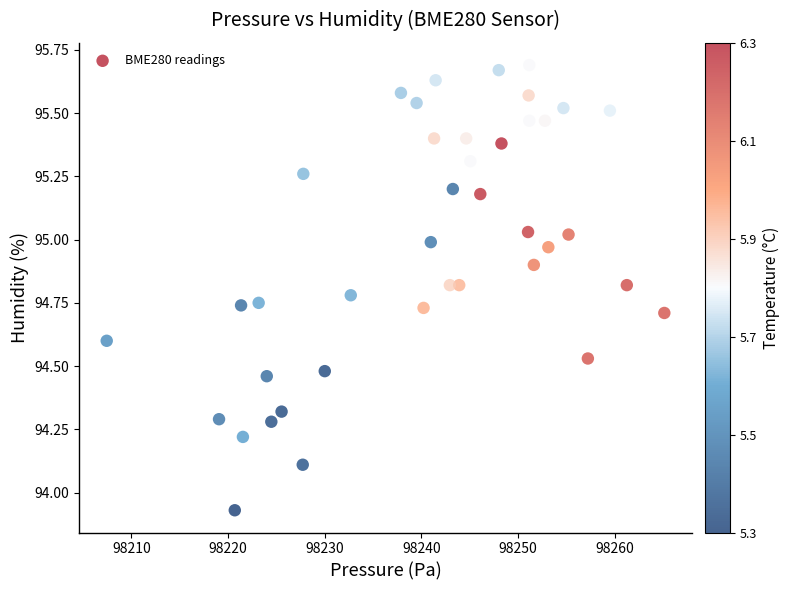

What is the range of Y values (max minus min)?

1.8